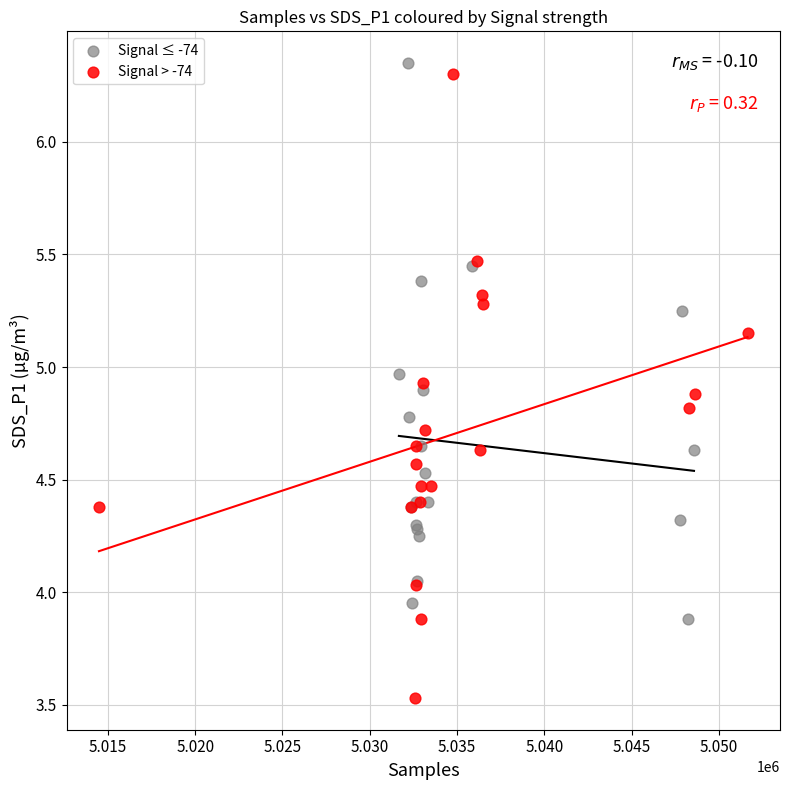

Which series reaches the minimum Y coordinate?

Signal > -74